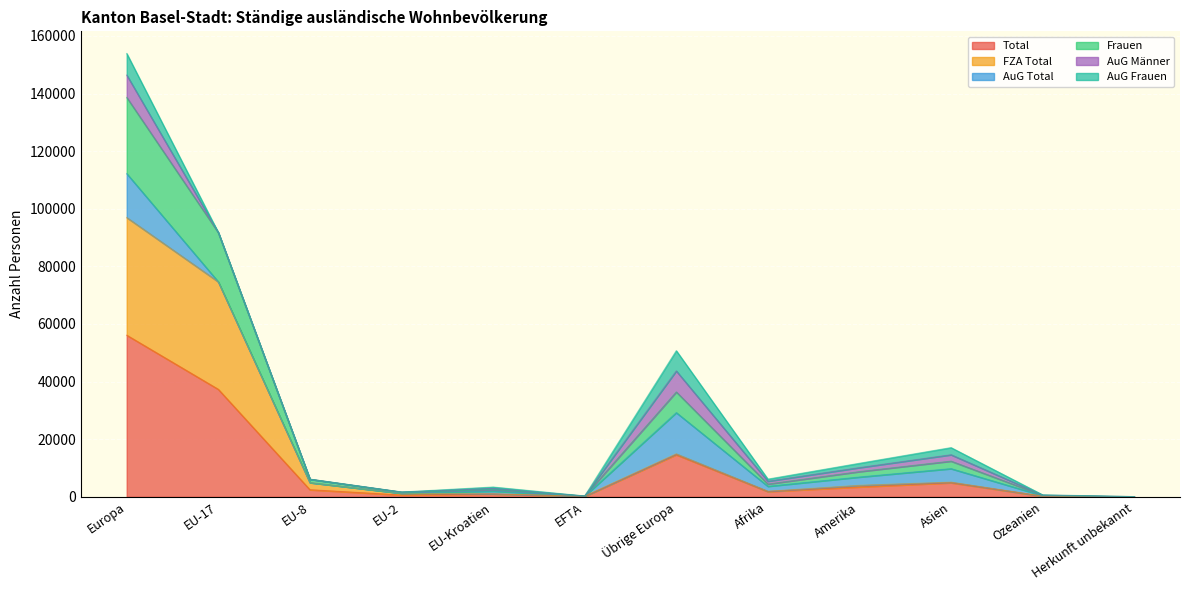

True or false: Total has a value of 4889 at Asien.

True